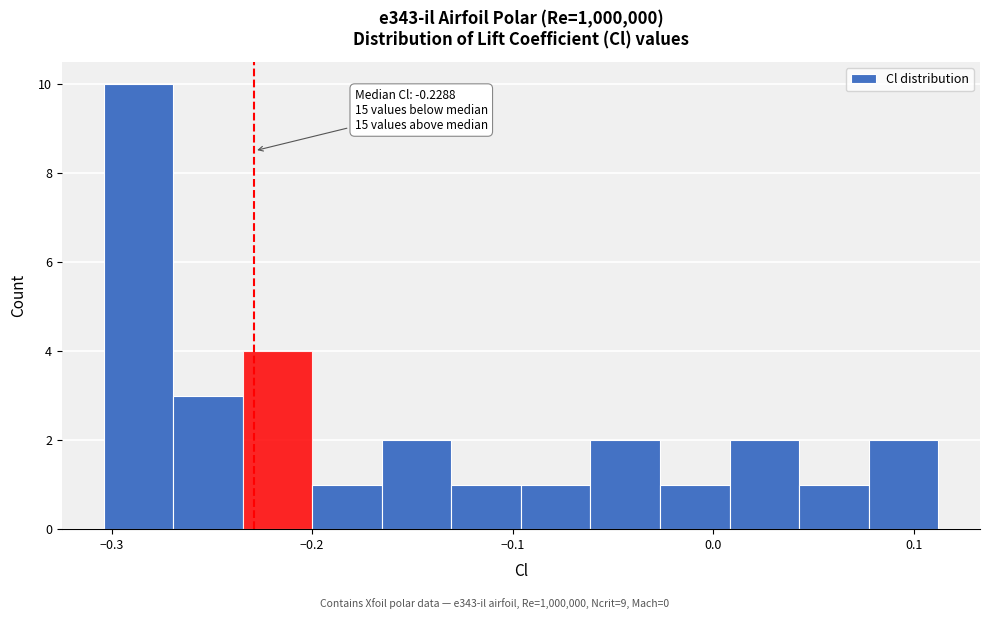

Around what value on the x-axis is the tallest bar? Give the approximate position of its centre, as read against the axis.

-0.29